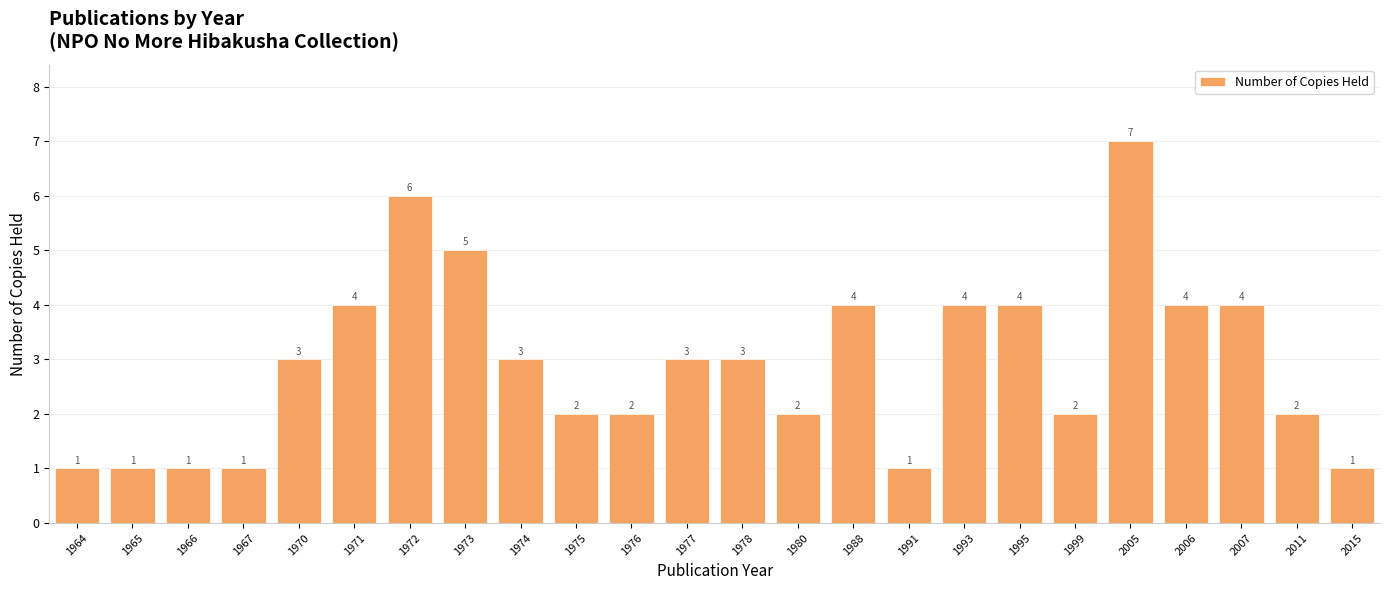

How many values are below 3?

11